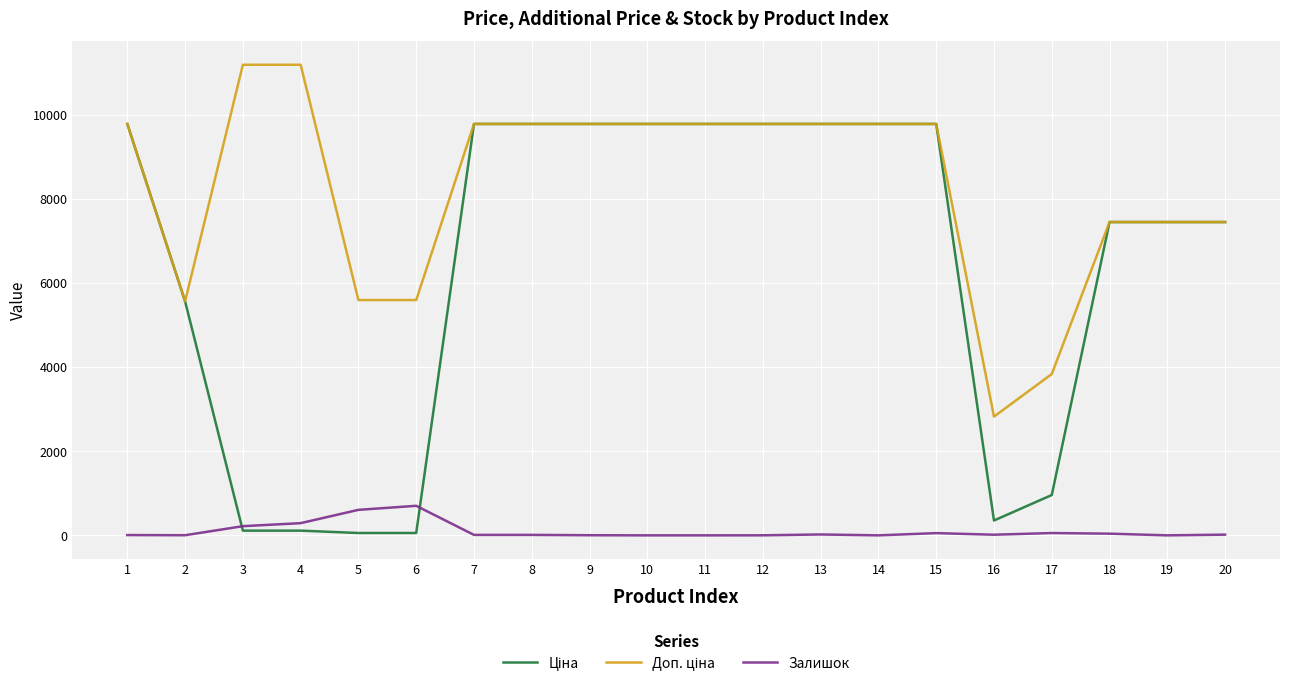

What is the greatest value displayed?

11182.0